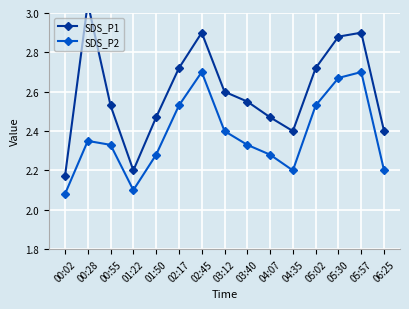

True or false: SDS_P2 and SDS_P1 cross at least once.

False